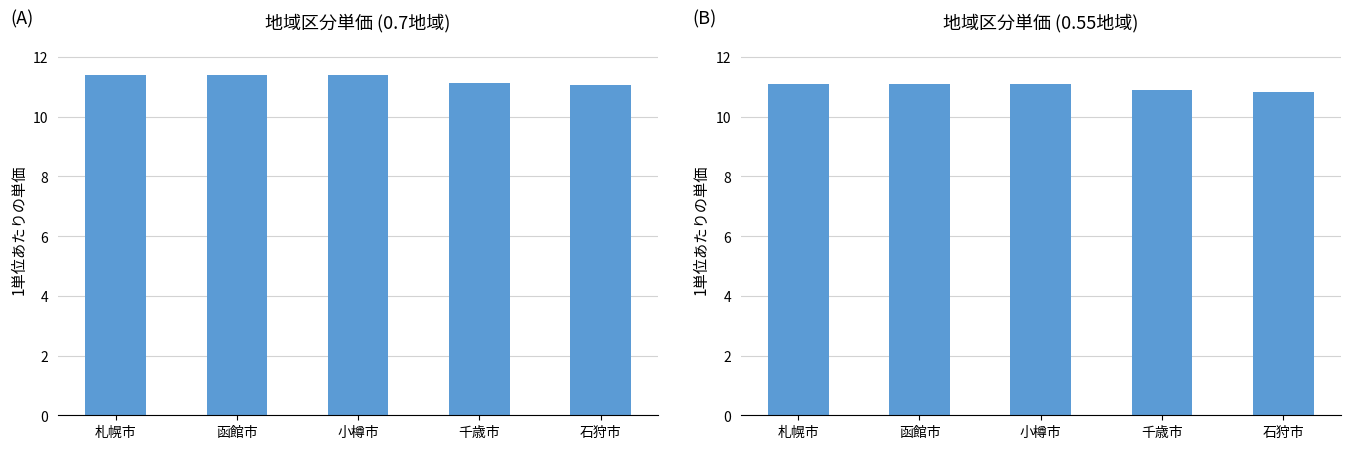

Is the value of col_6 at 函館市 greater than the value of col_7 at 千歳市?

Yes